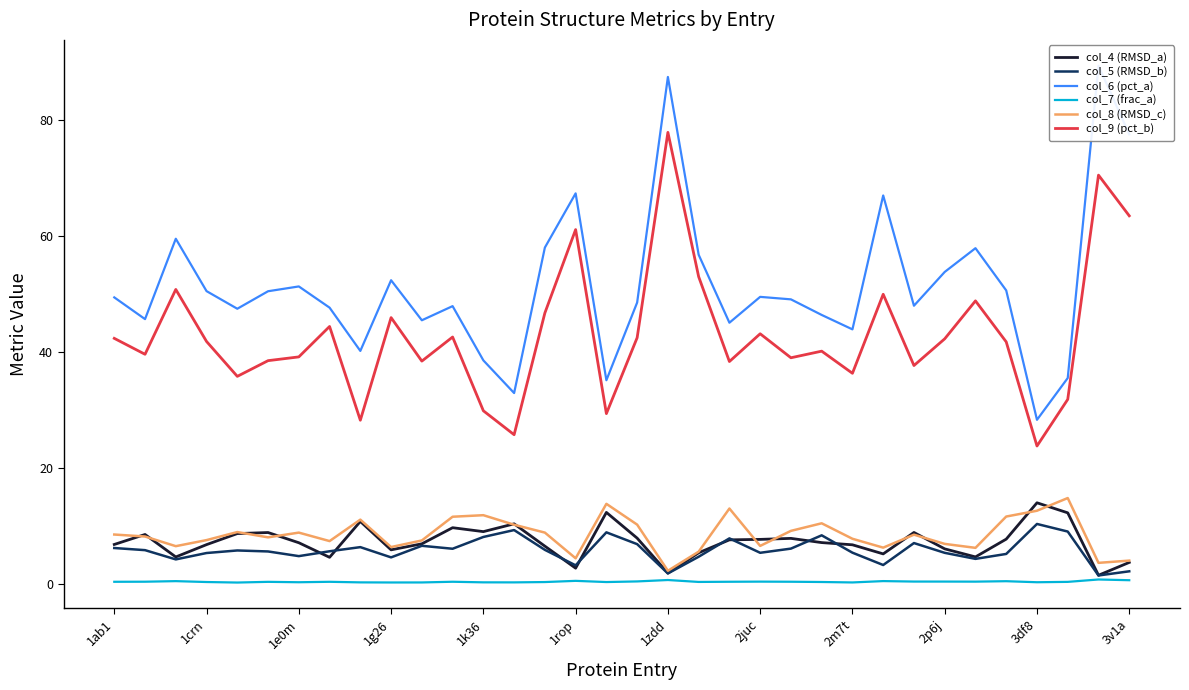

At how many categories does at least one series exceed 49?

18